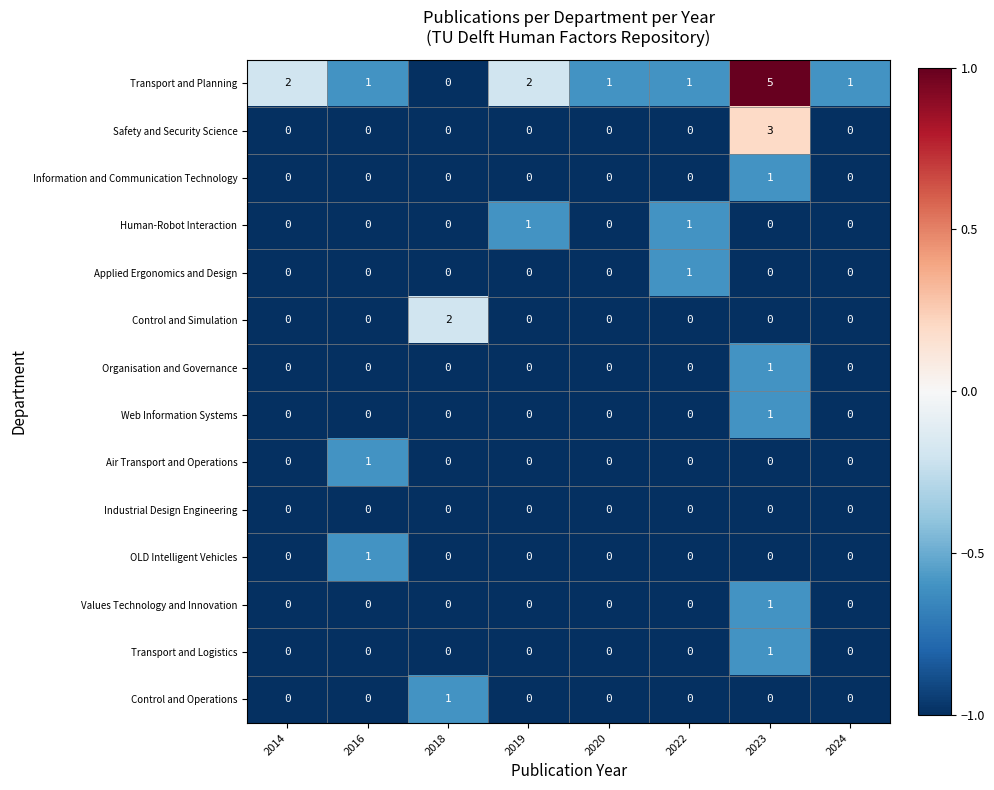

The Air Transport and Operations series shows 2 at 2016. True or false?

False